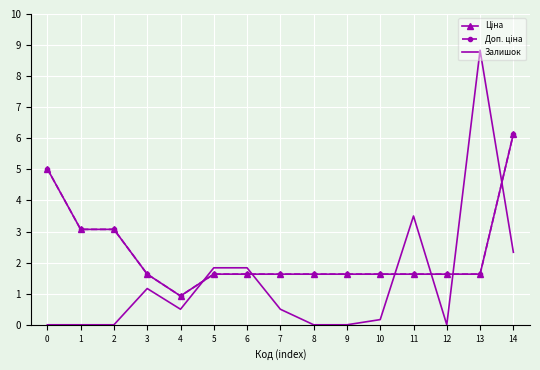

How many positive values does the Залишок series have?

9